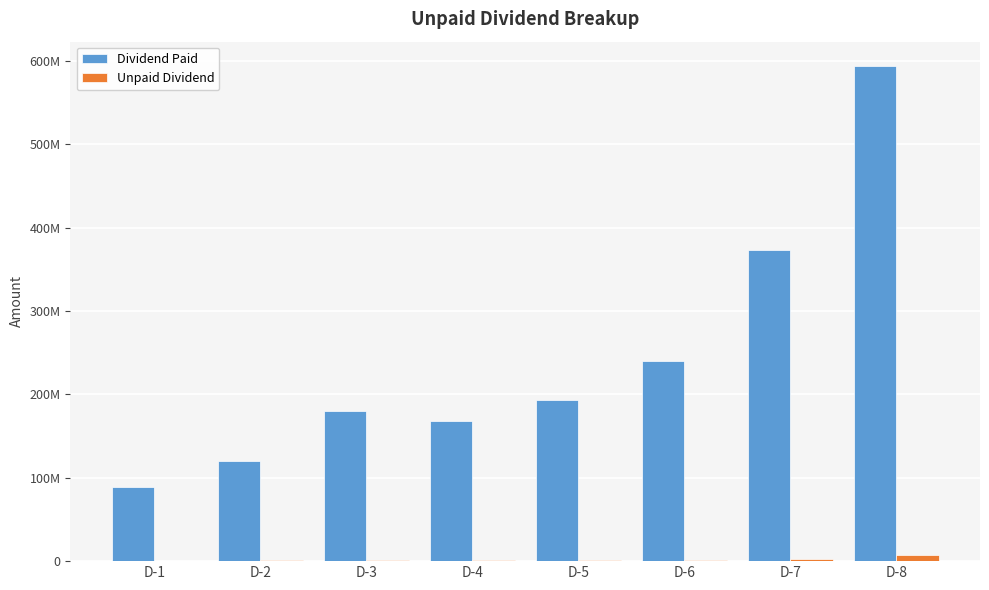

Are the bars horizontal?

No